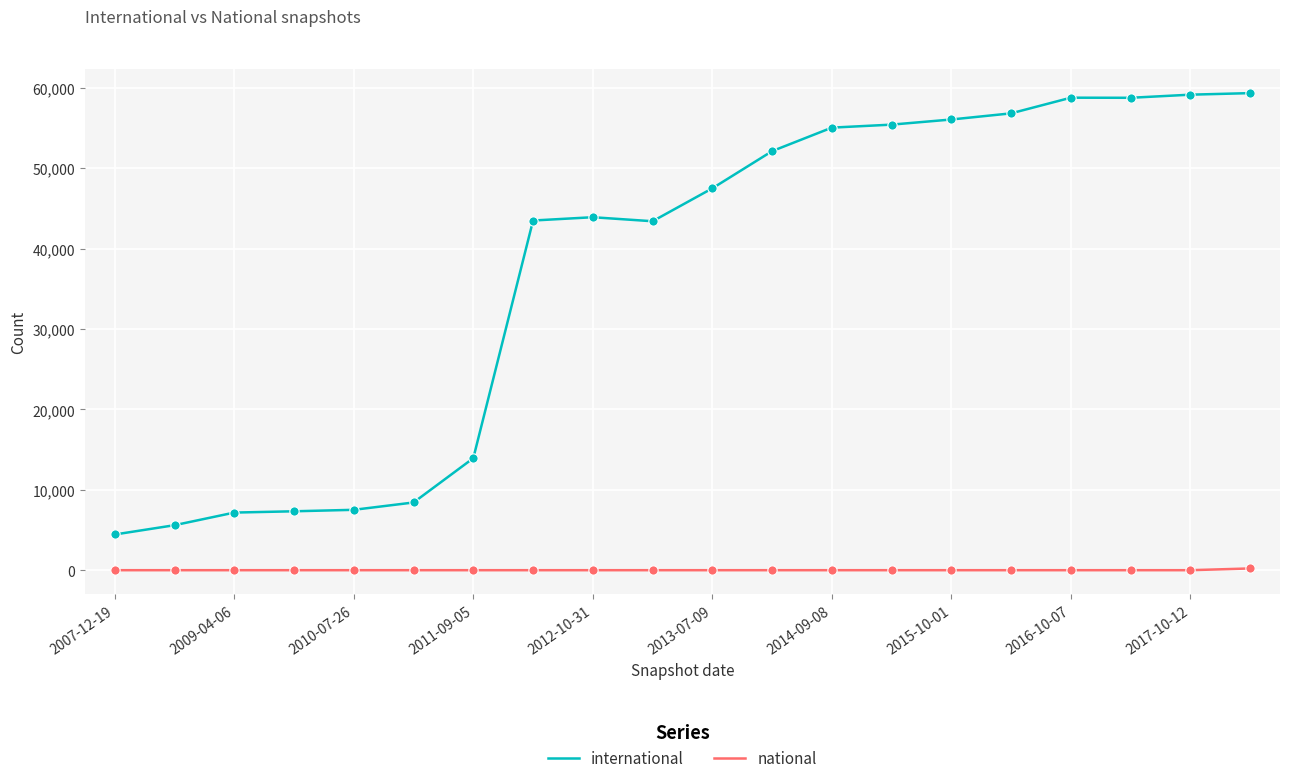

True or false: national and international cross at least once.

False